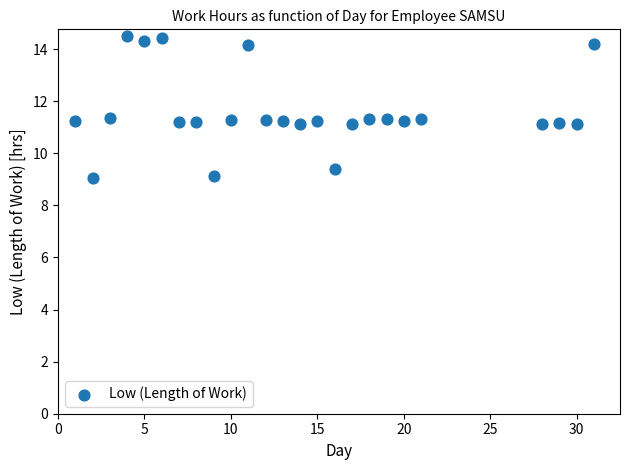

What is the range of X values (max minus min)?

30.0